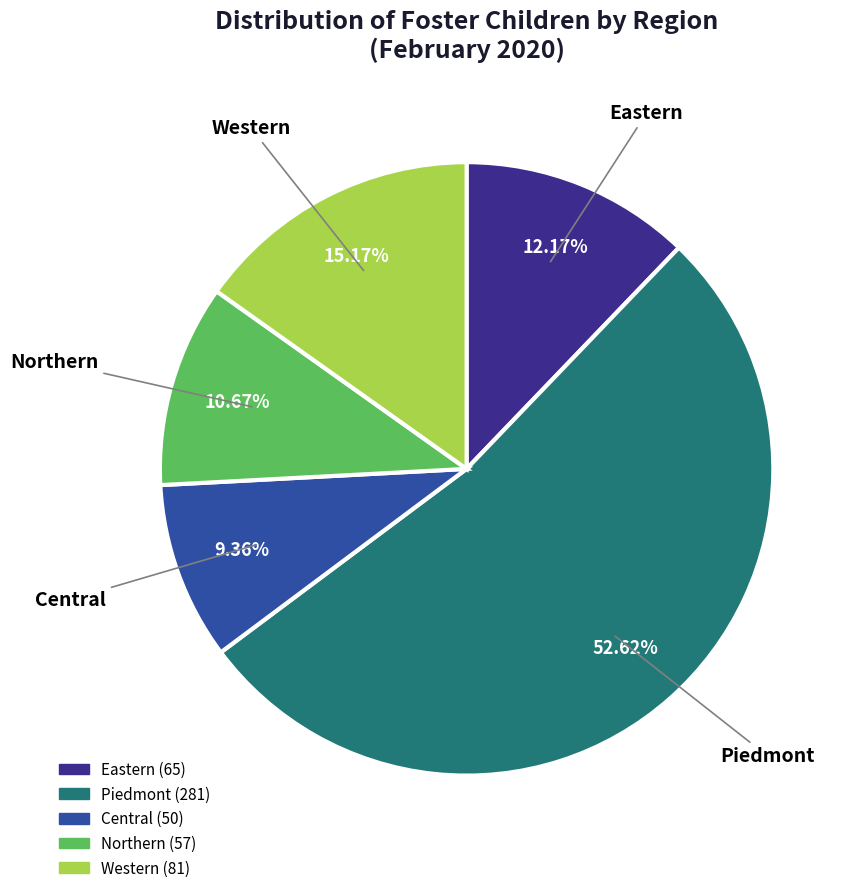

Which category has the smallest portion of the pie?

Central